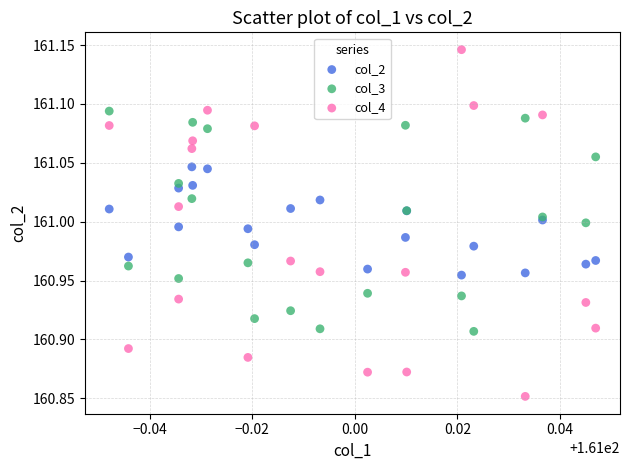

Which series has the largest Y range (max minus min)?

col_4